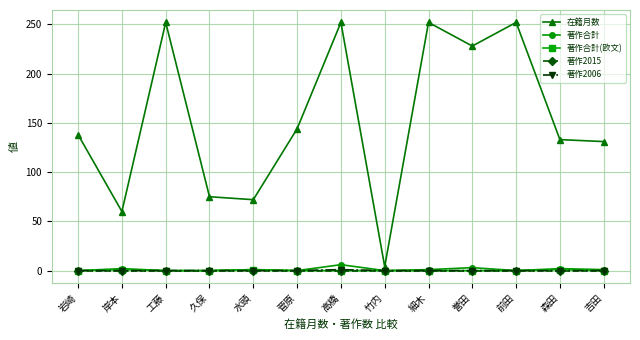

The value of 在籍月数 at 吉田 is 186. True or false?

False